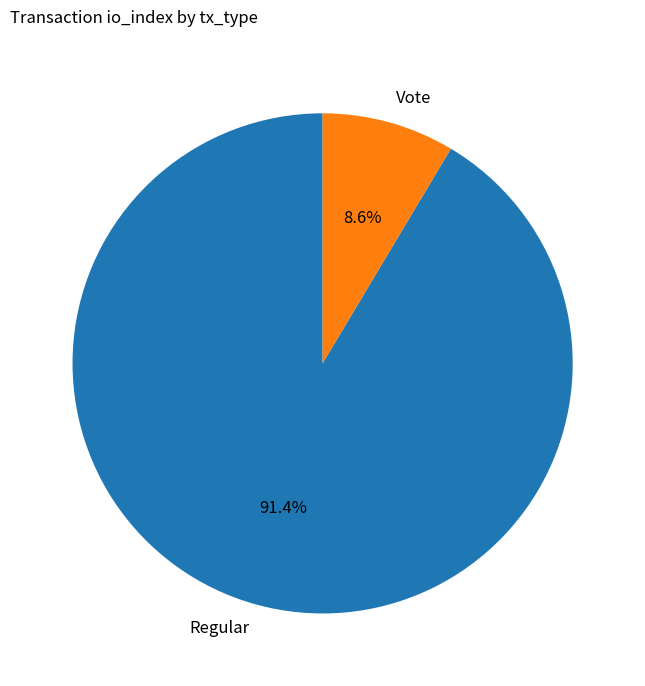

What is the smallest slice in the pie chart?

Vote